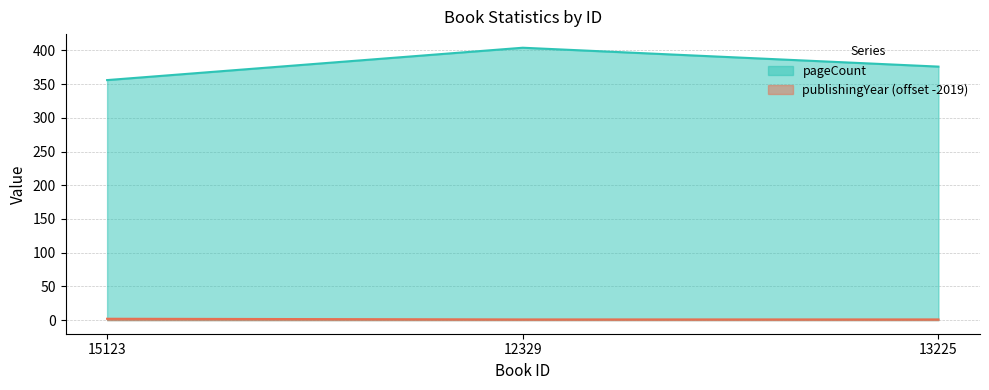

Rank the categories by pageCount value from highest to lowest.

12329, 13225, 15123